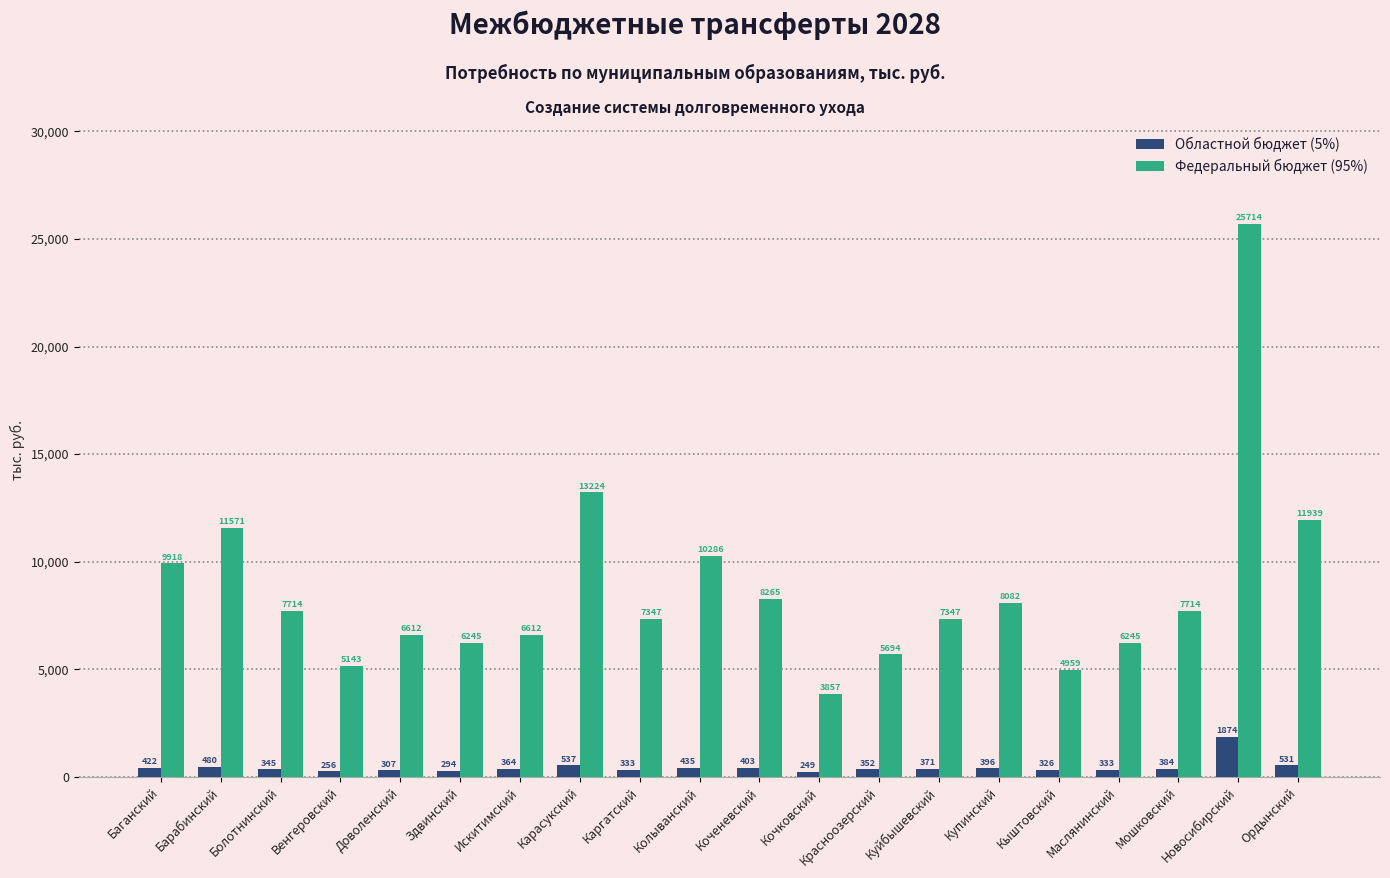

Rank the series by their maximum value, from lowest to highest.

Областной бюджет (5%), Федеральный бюджет (95%)